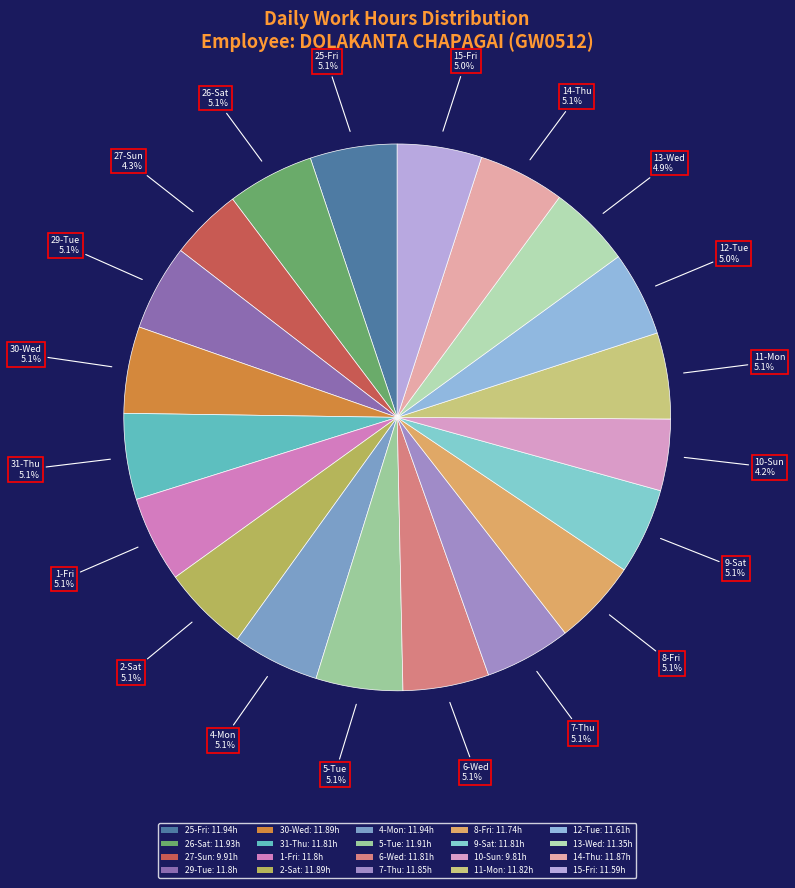

To the nearest percent, what is the difference between the largest and smallest slice percentages?

1%